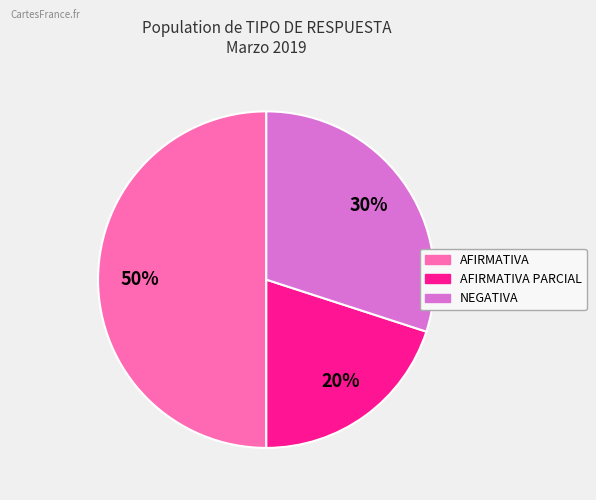

To the nearest percent, what is the difference between the largest and smallest slice percentages?

30%